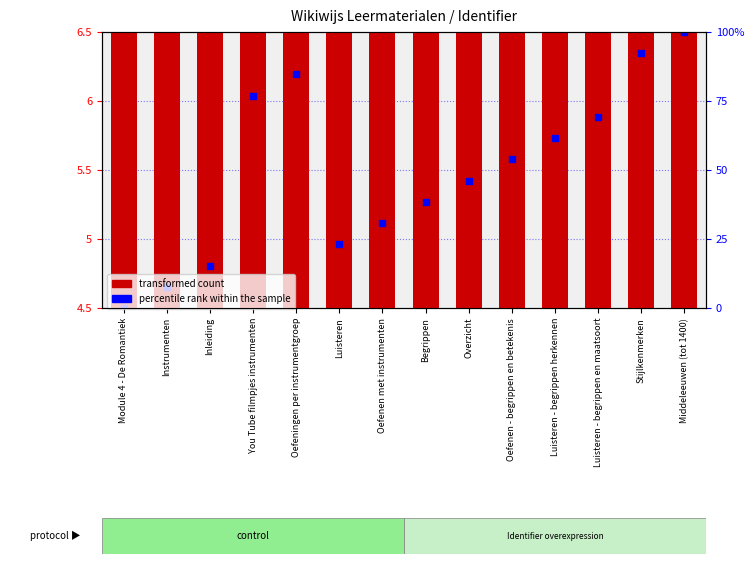

What is the change in value from Luisteren - begrippen en maatsoort to Stijlkenmerken?

+0.5